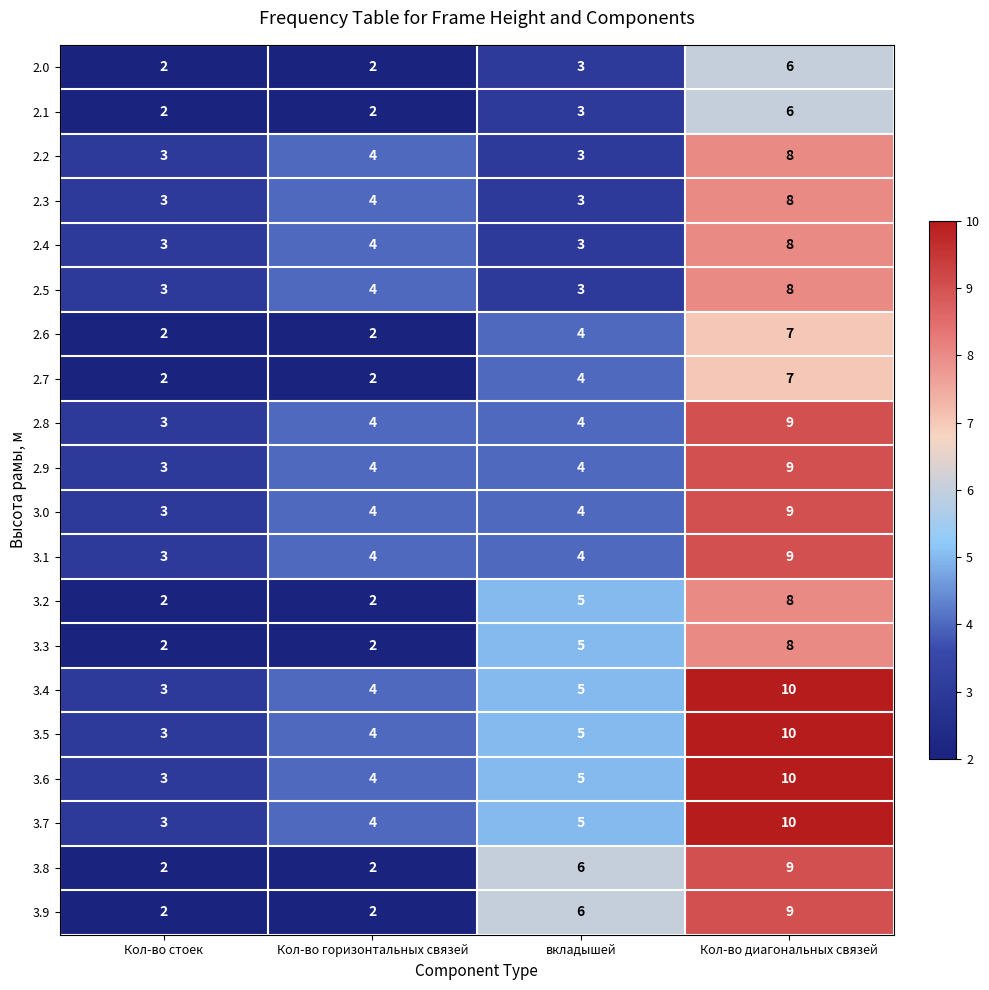

What is the highest value of the 2.7 series?

7